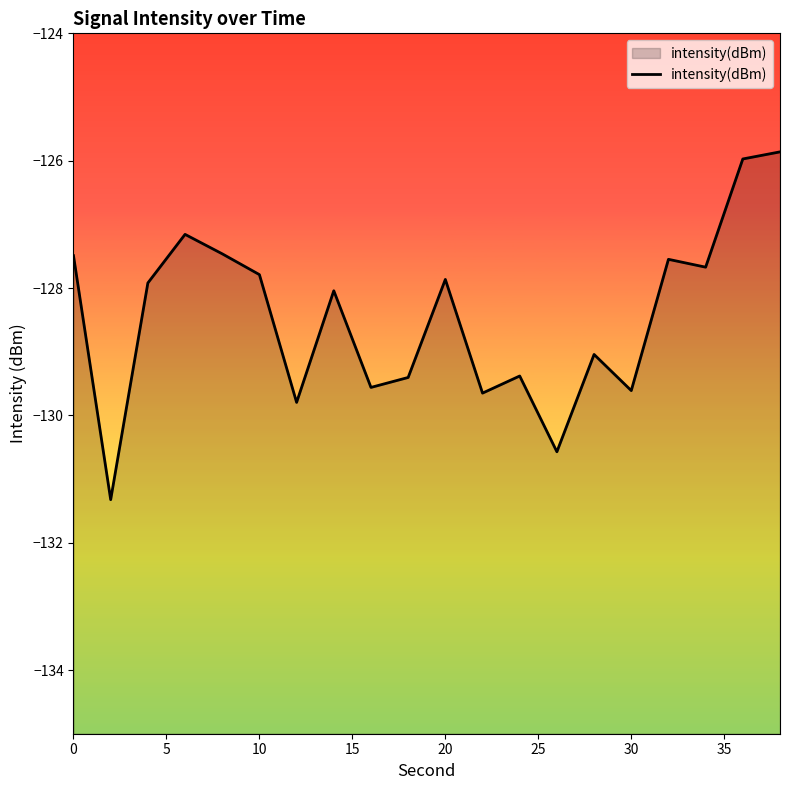

Which has a higher value, 30 or 10?

10